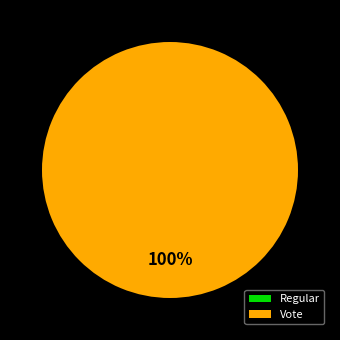

Which has a higher value, Vote or Regular?

Vote